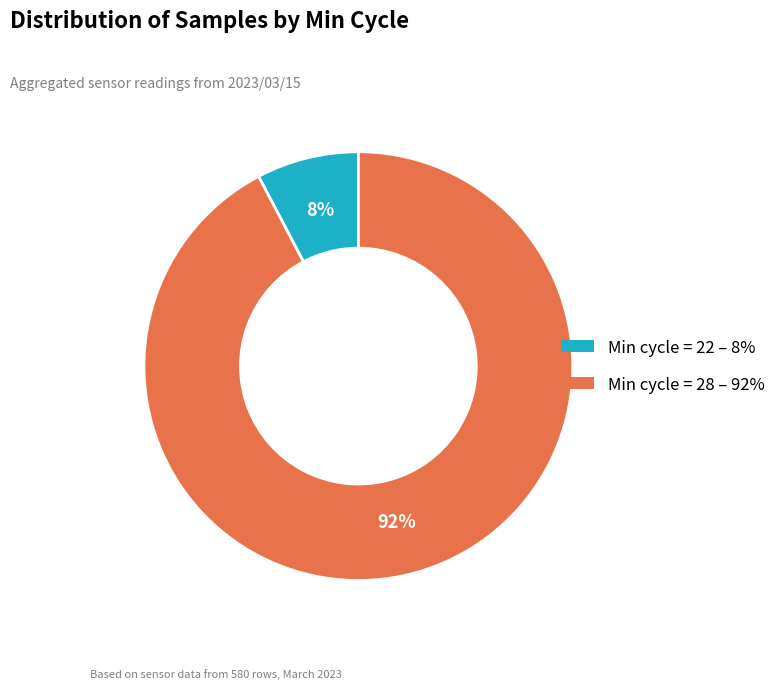

To the nearest percent, what is the average slice percentage?

50%